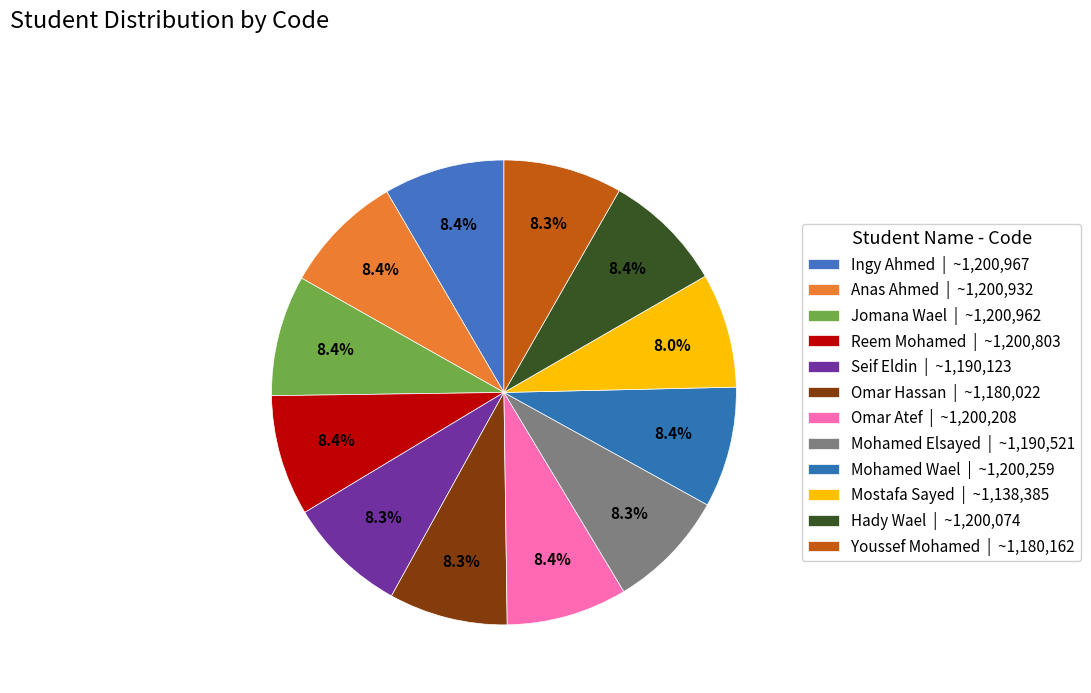

Is Anas Ahmed the majority of the pie?

No